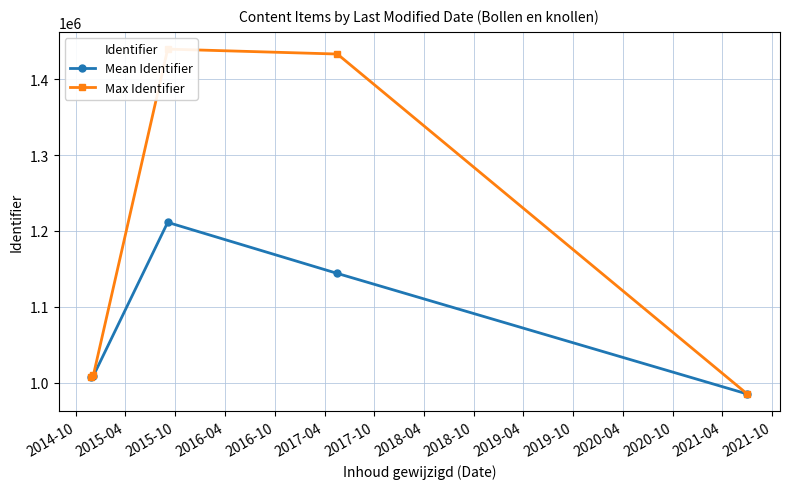

What is the value of the Mean Identifier point at the 4th from the left?

1144022.7